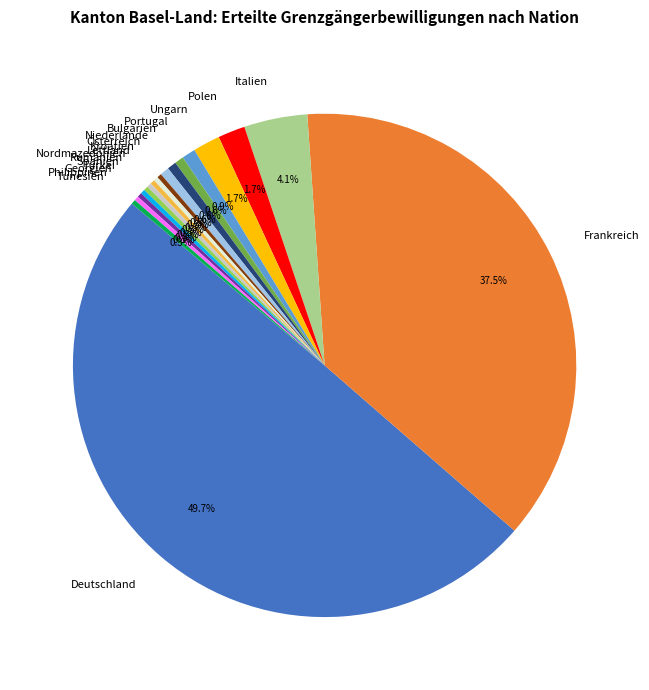

What percentage do Italien and Lettland together represent?

4.4%